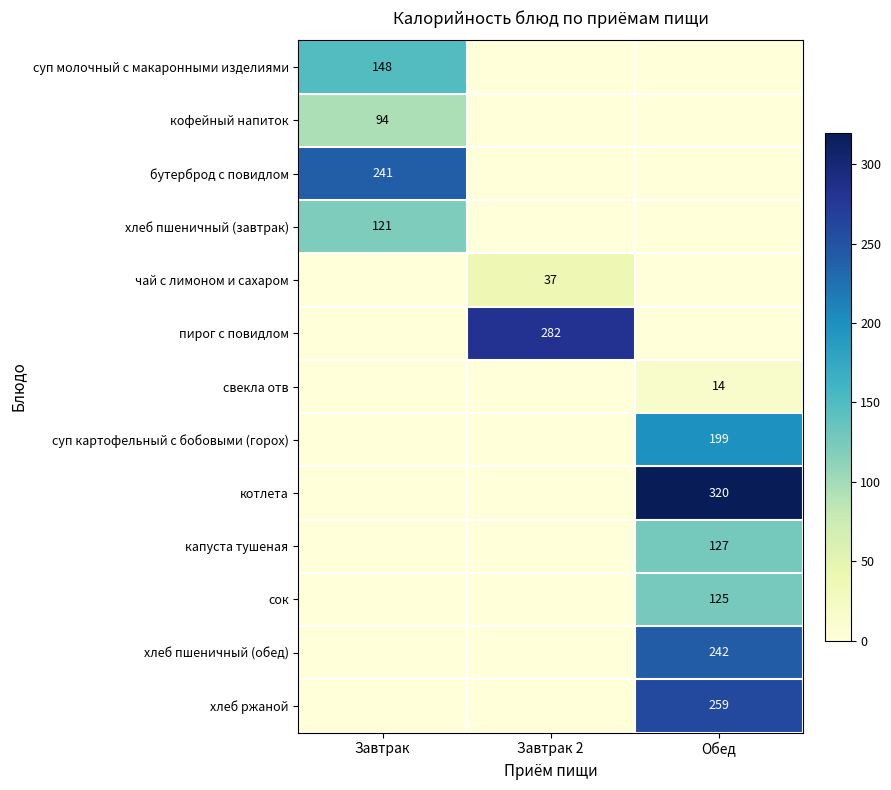

Which series has the largest total across all categories?

котлета